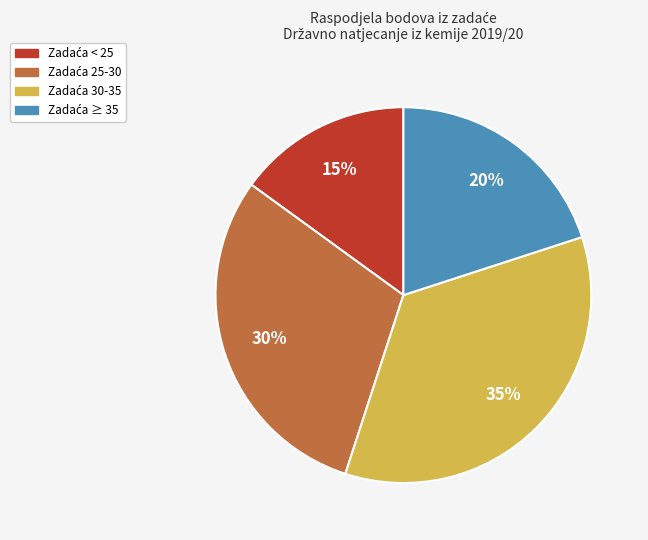

Is there any slice that represents more than half of the pie?

No